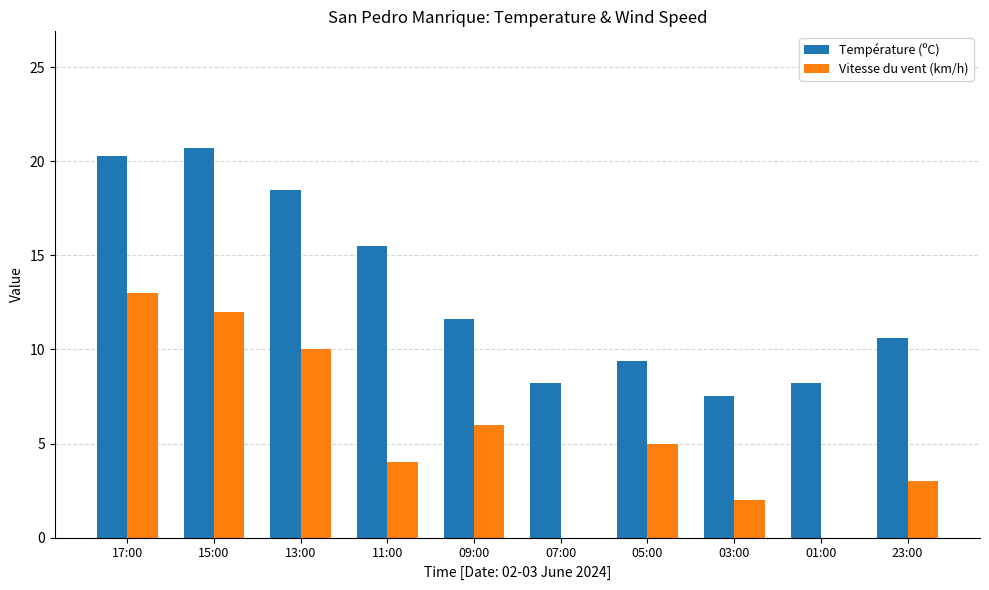

Reading left to right, transcribe all the data shown in this chart.

Température (ºC): 17:00=20.3	15:00=20.7	13:00=18.5	11:00=15.5	09:00=11.6	07:00=8.2	05:00=9.4	03:00=7.5	01:00=8.2	23:00=10.6
Vitesse du vent (km/h): 17:00=13.0	15:00=12.0	13:00=10.0	11:00=4.0	09:00=6.0	07:00=0.0	05:00=5.0	03:00=2.0	01:00=0.0	23:00=3.0